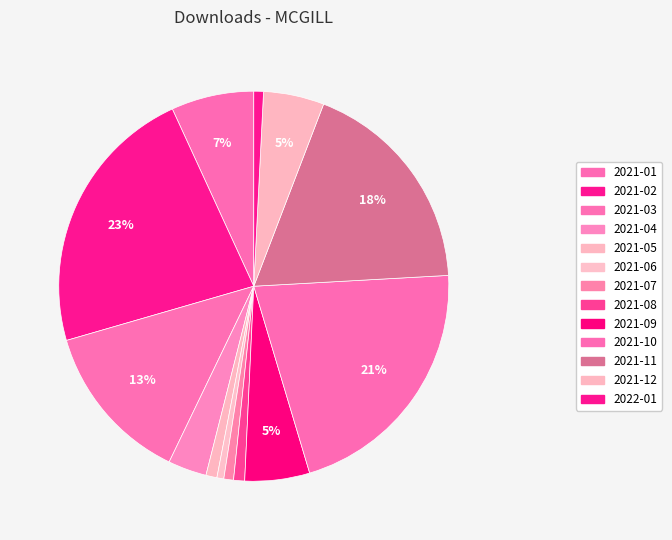

Is there any slice that represents more than half of the pie?

No